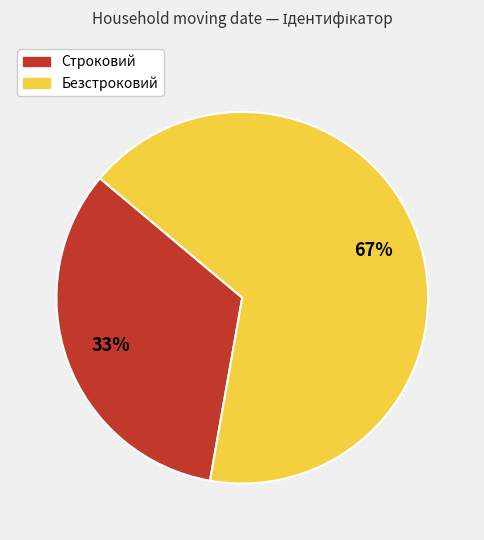

Do Строковий and Безстроковий together represent more than half of the pie?

Yes